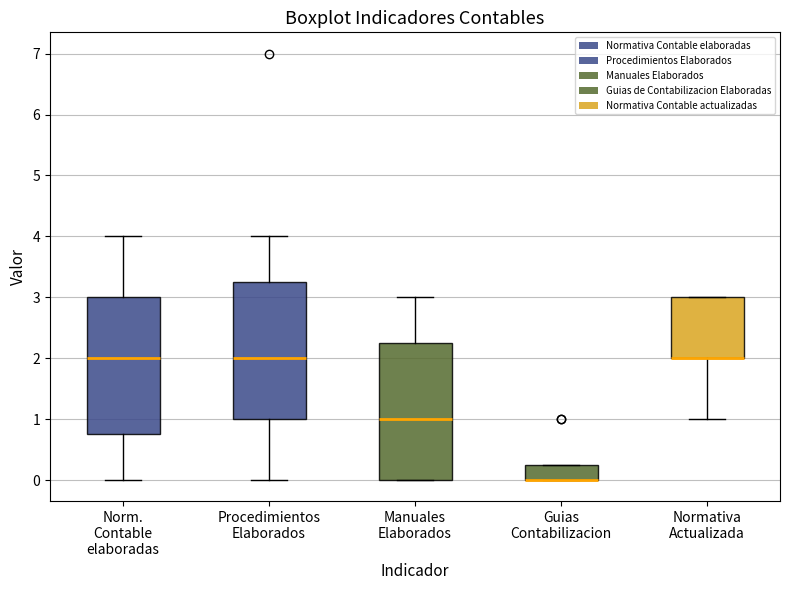

Where is the lower edge of the box for Procedimientos Elaborados on the y-axis? The values are not printed on the chart, so give them approximately, as read against the axis.

1.0